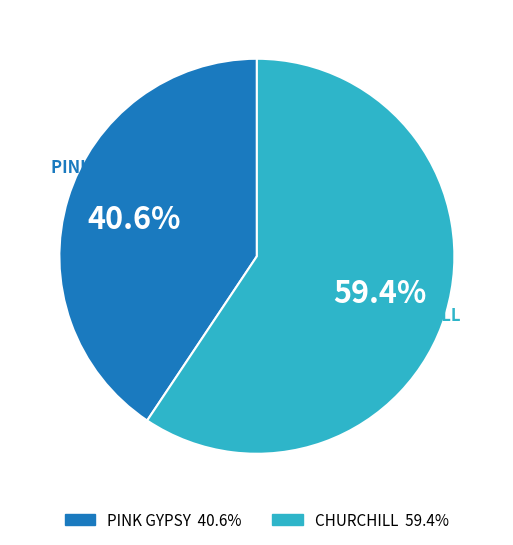

Between CHURCHILL and PINK GYPSY, which is larger?

CHURCHILL